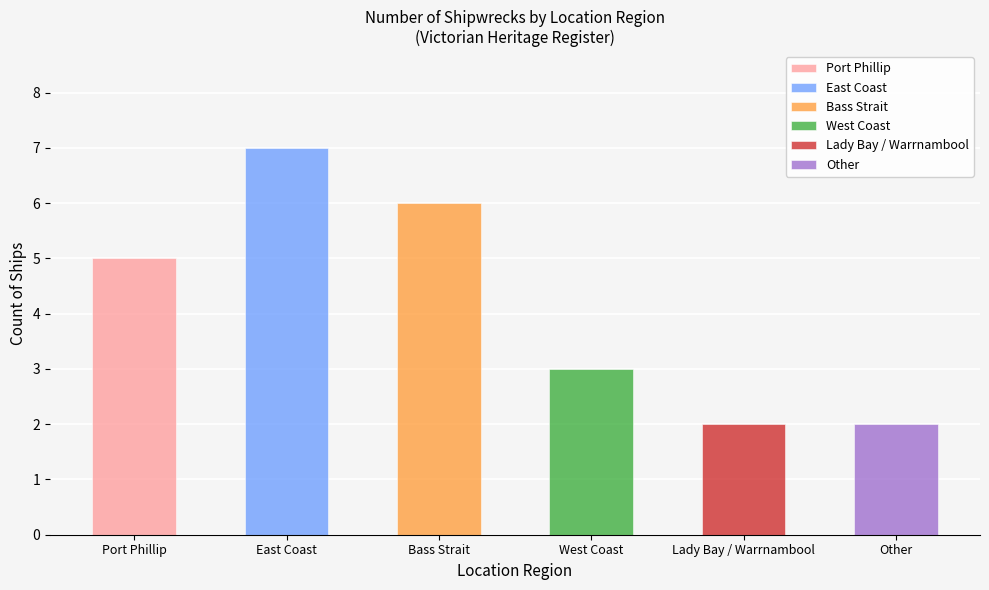

How many values are below 5?

3